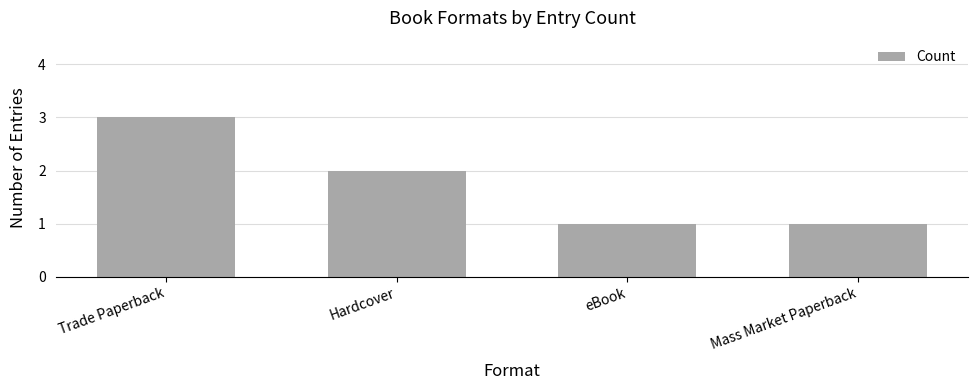

What position from the left is Hardcover?

2